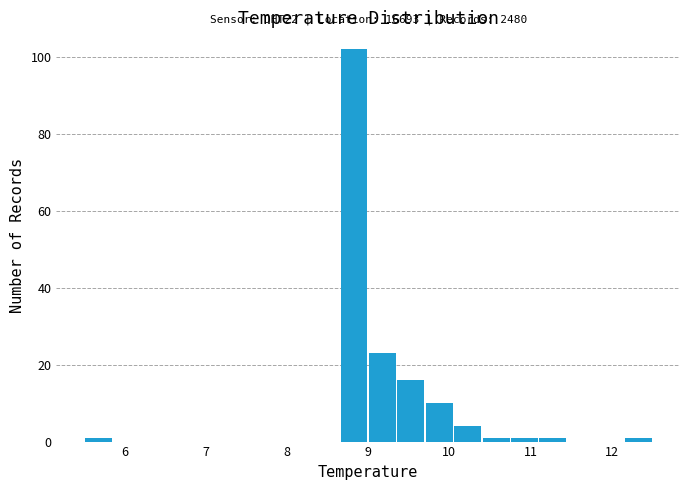

Around what value on the x-axis is the tallest bar? Give the approximate position of its centre, as read against the axis.

8.8